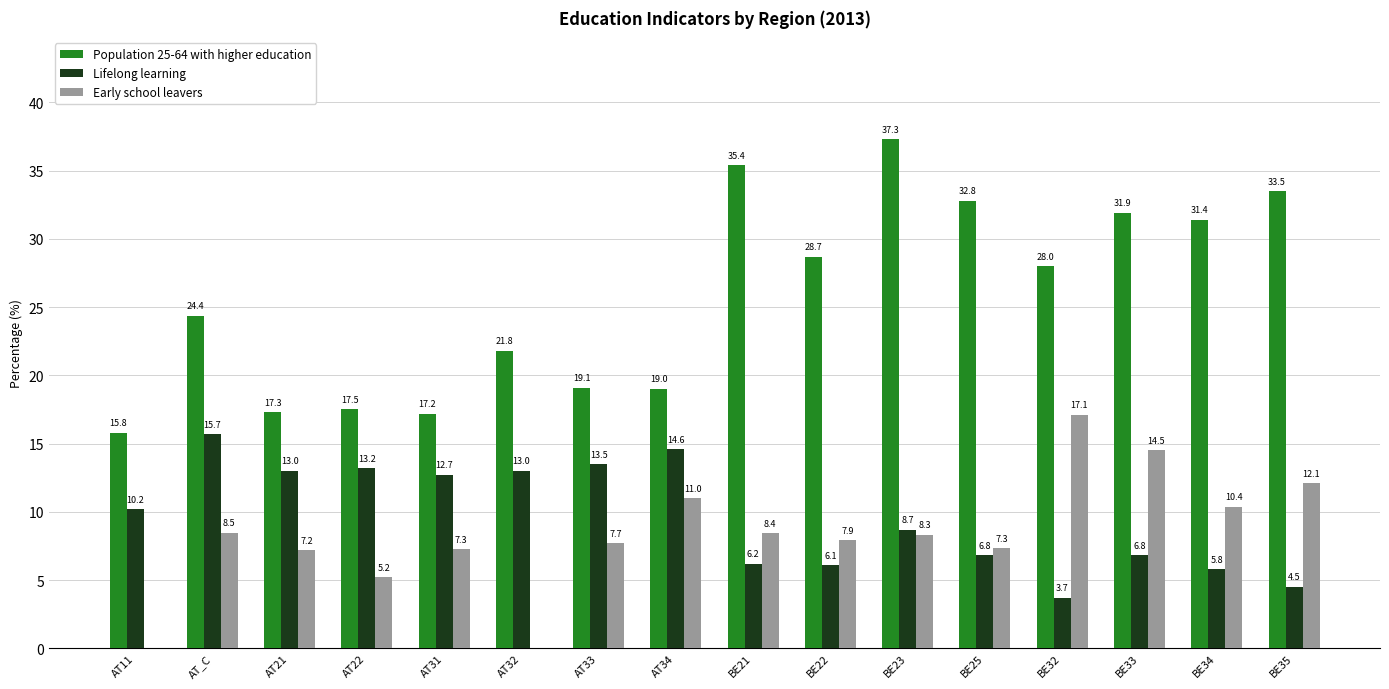

Which series changed the most between AT_C and BE21?

Population 25-64 with higher education